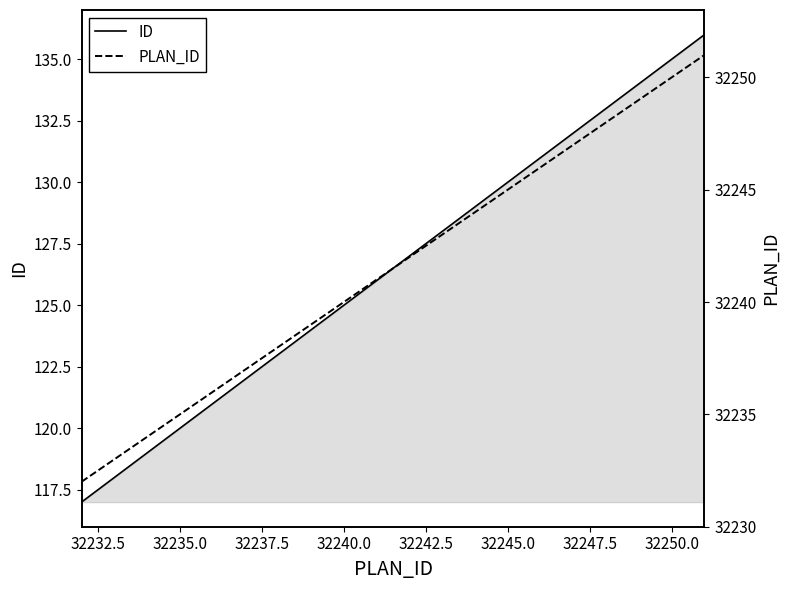

How many lines are shown in the chart?

2